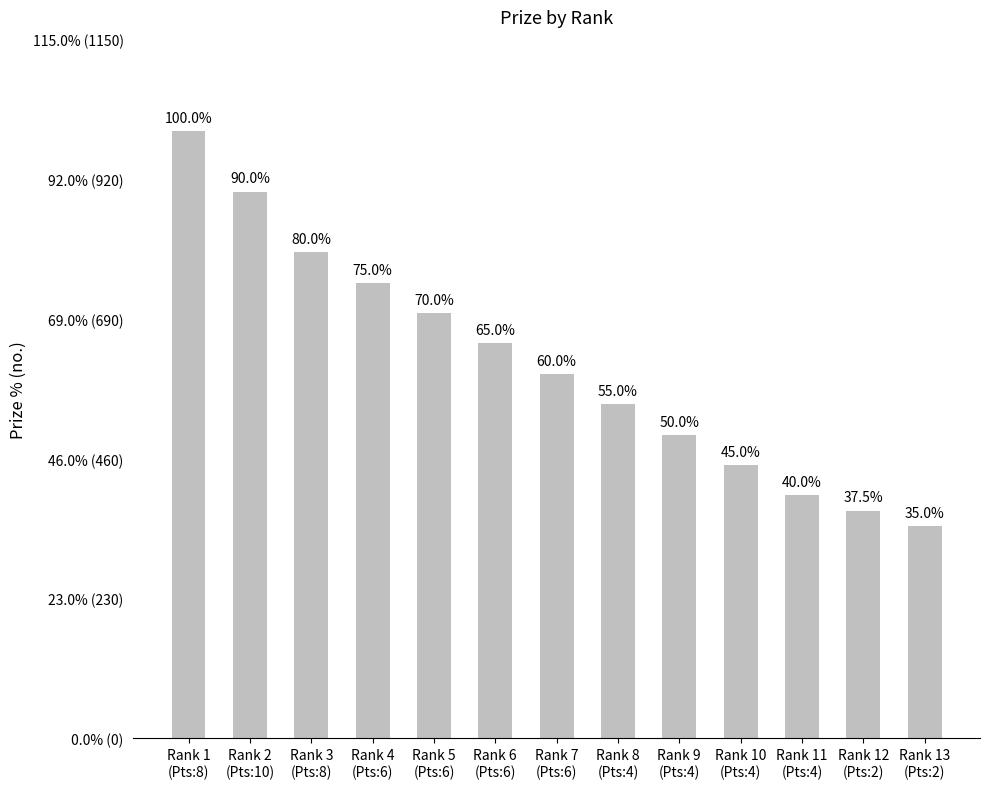

What is the sum of the values at Rank 1
(Pts:8) and Rank 7
(Pts:6)?

1600